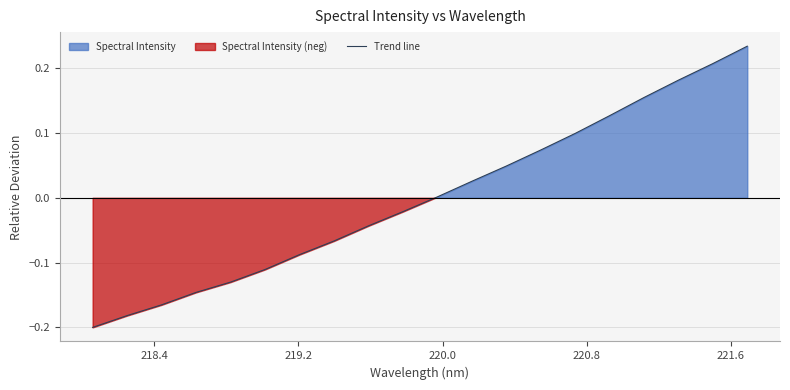

How many positive values are there?

10